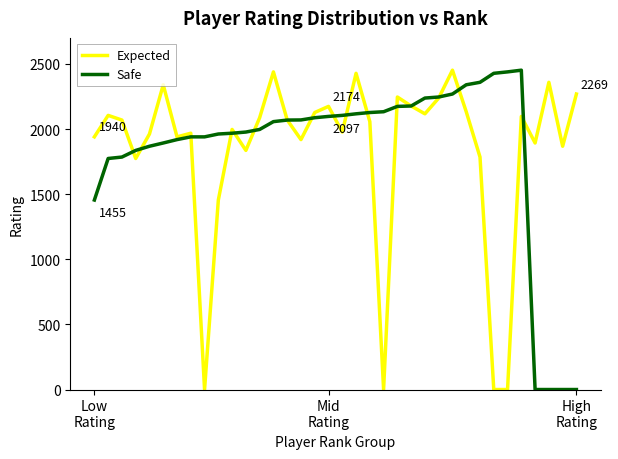

What is the greatest value displayed?

2452